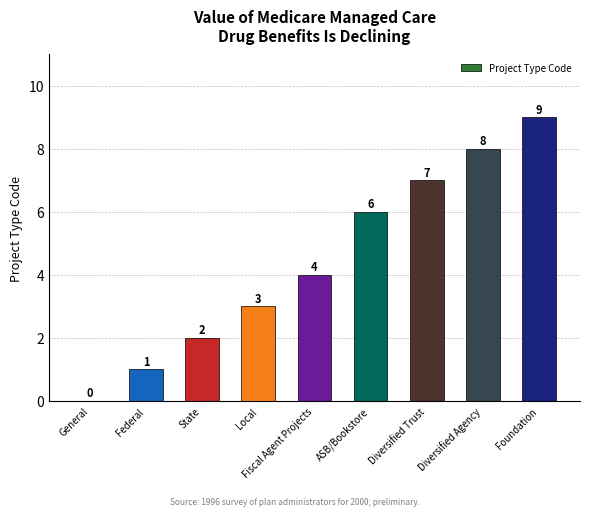

Where is the data nearest to the value 4?

Fiscal Agent Projects